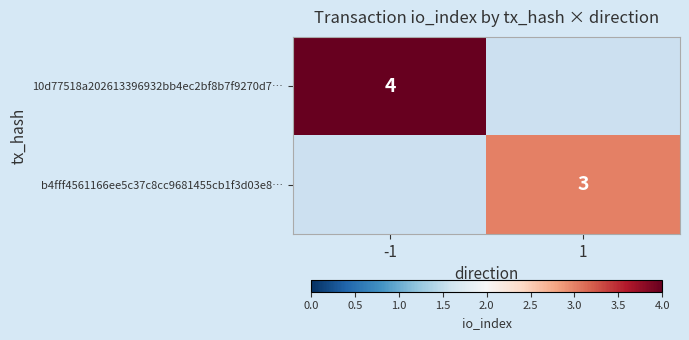

Is the value of b4fff4561166ee5c37c8cc9681455cb1f3d03e8… at 1 greater than the value of 10d77518a202613396932bb4ec2bf8b7f9270d7… at -1?

No